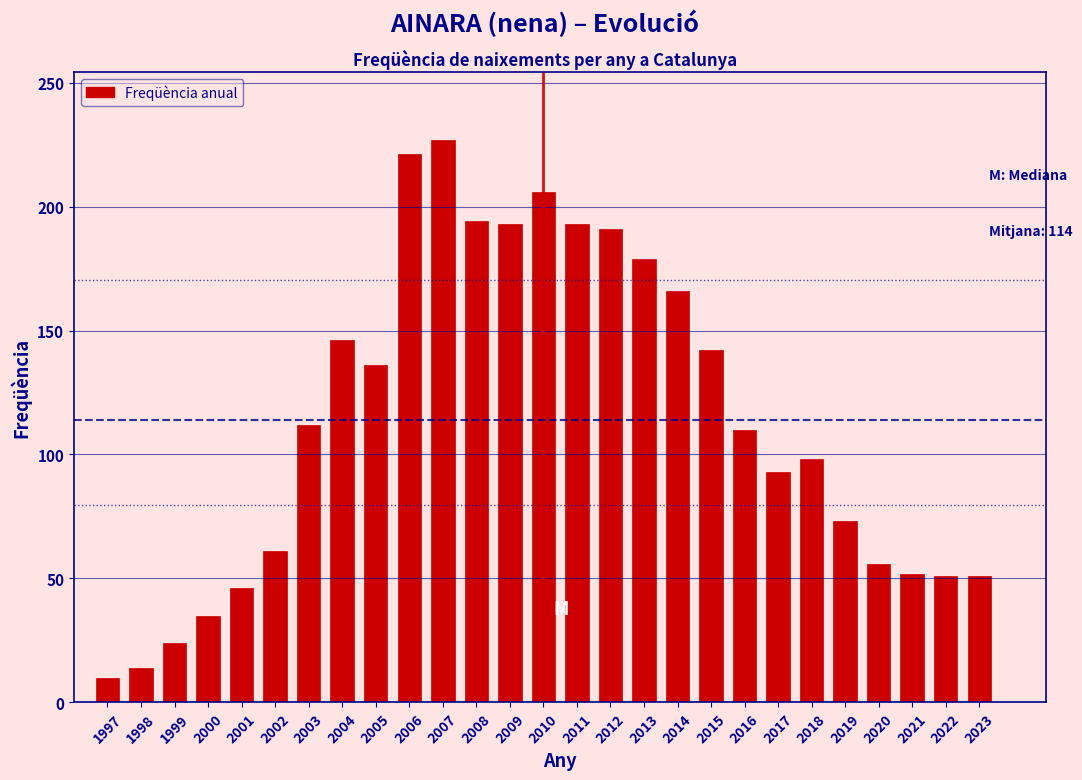

The value at 2016 is 110. True or false?

True